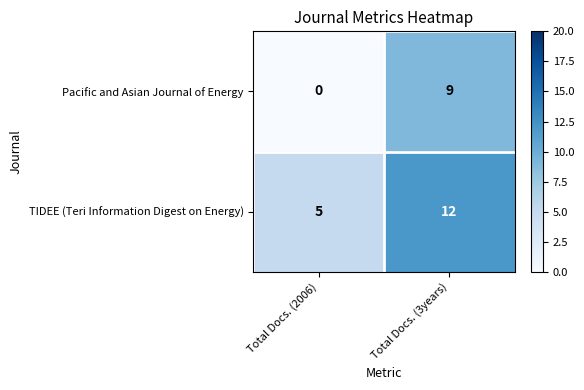

Which series has the largest total across all categories?

TIDEE (Teri Information Digest on Energy)